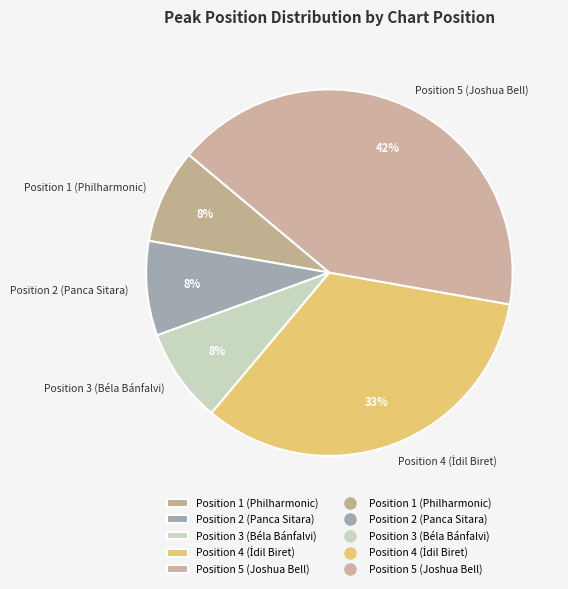

To the nearest percent, what is the average slice percentage?

20%